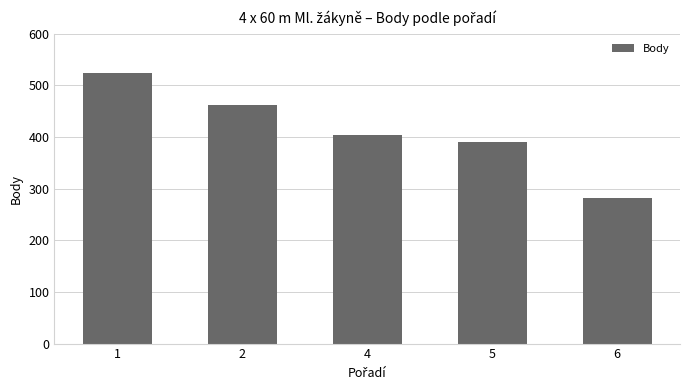

What is the average value?

413